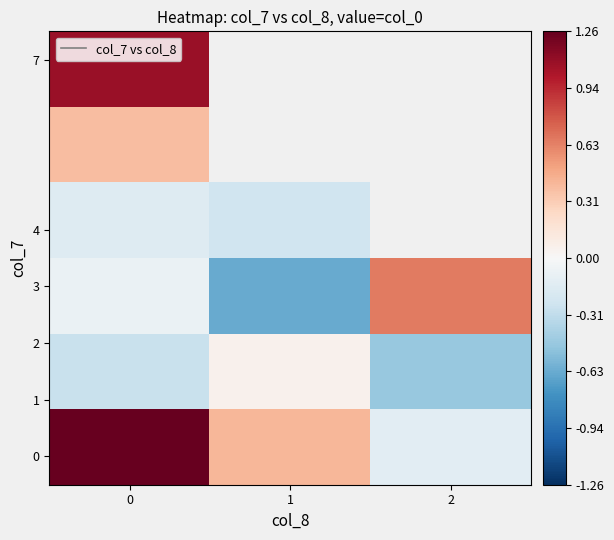

What is the spread (max minus min) of values at 0?

1.5